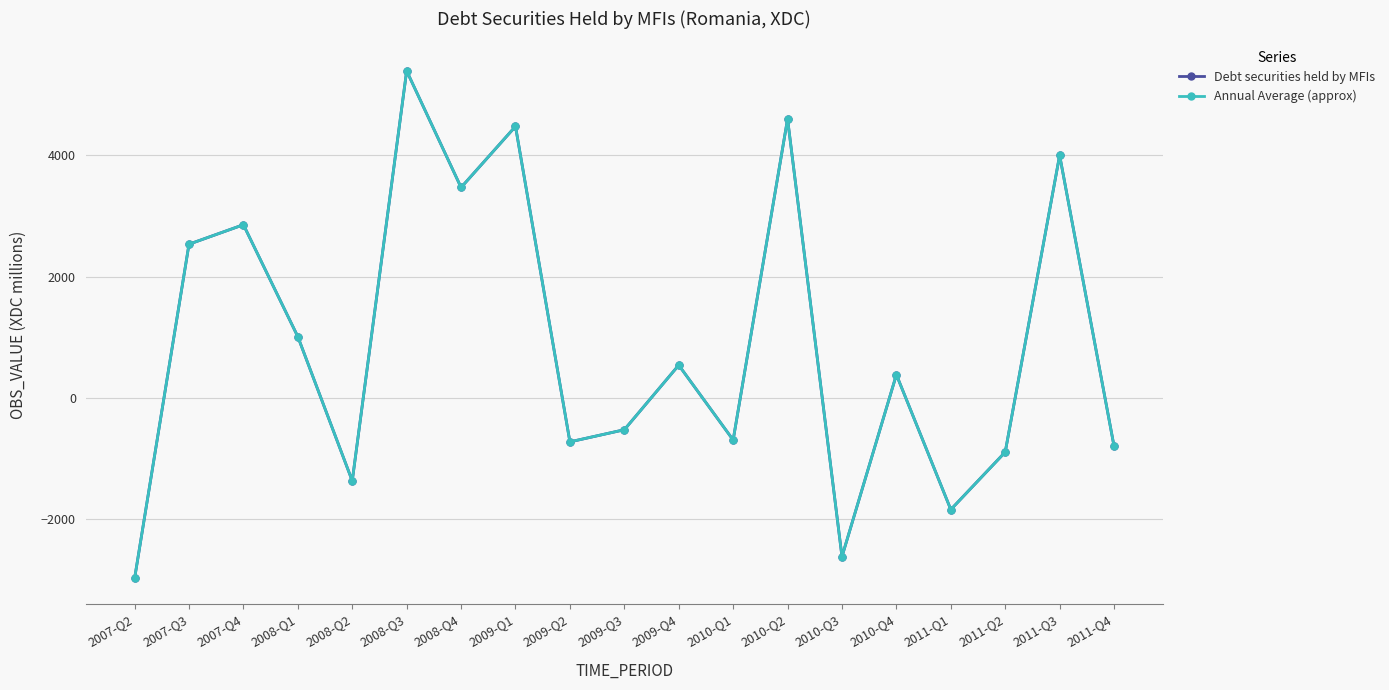

What position from the left is 2008-Q2?

5